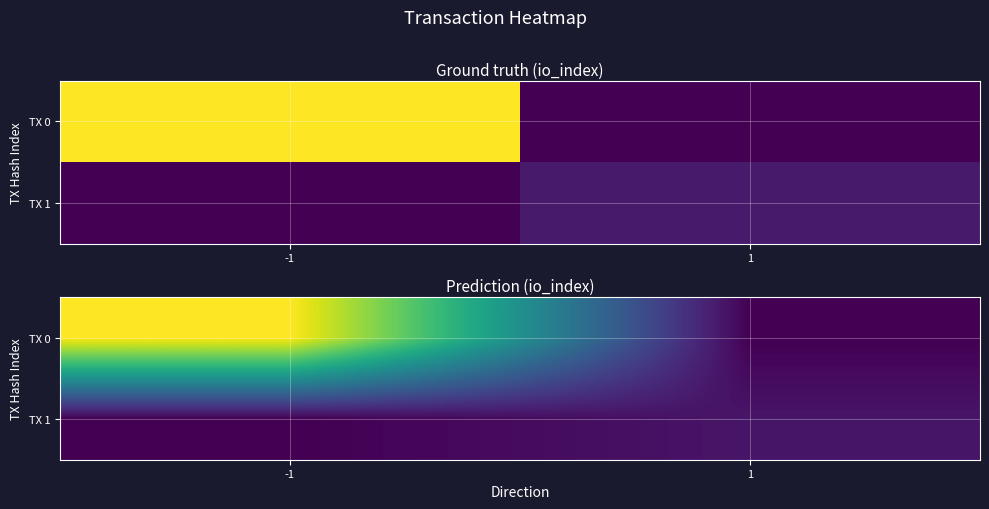

The TX 1 series shows 0.5 at 1. True or false?

False